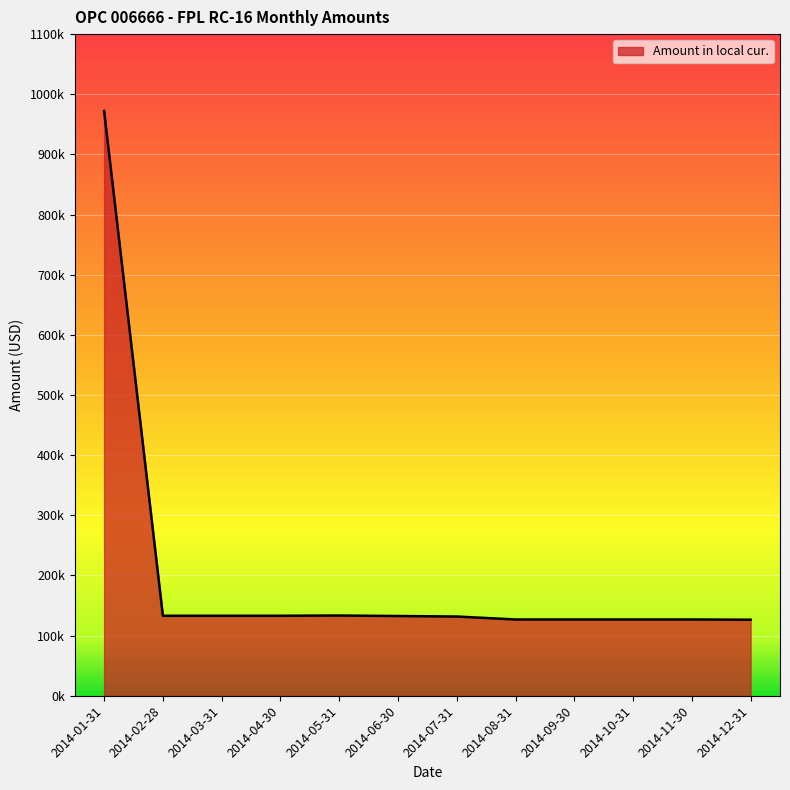

Rank the categories by value from highest to lowest.

2014-01-31, 2014-05-31, 2014-02-28, 2014-03-31, 2014-04-30, 2014-06-30, 2014-07-31, 2014-08-31, 2014-09-30, 2014-10-31, 2014-11-30, 2014-12-31